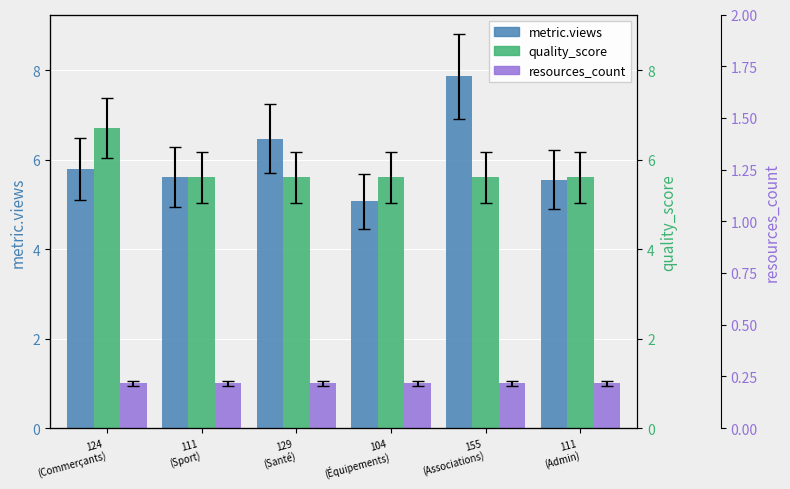

What is the spread (max minus min) of values at 111
(Sport)?

4.6